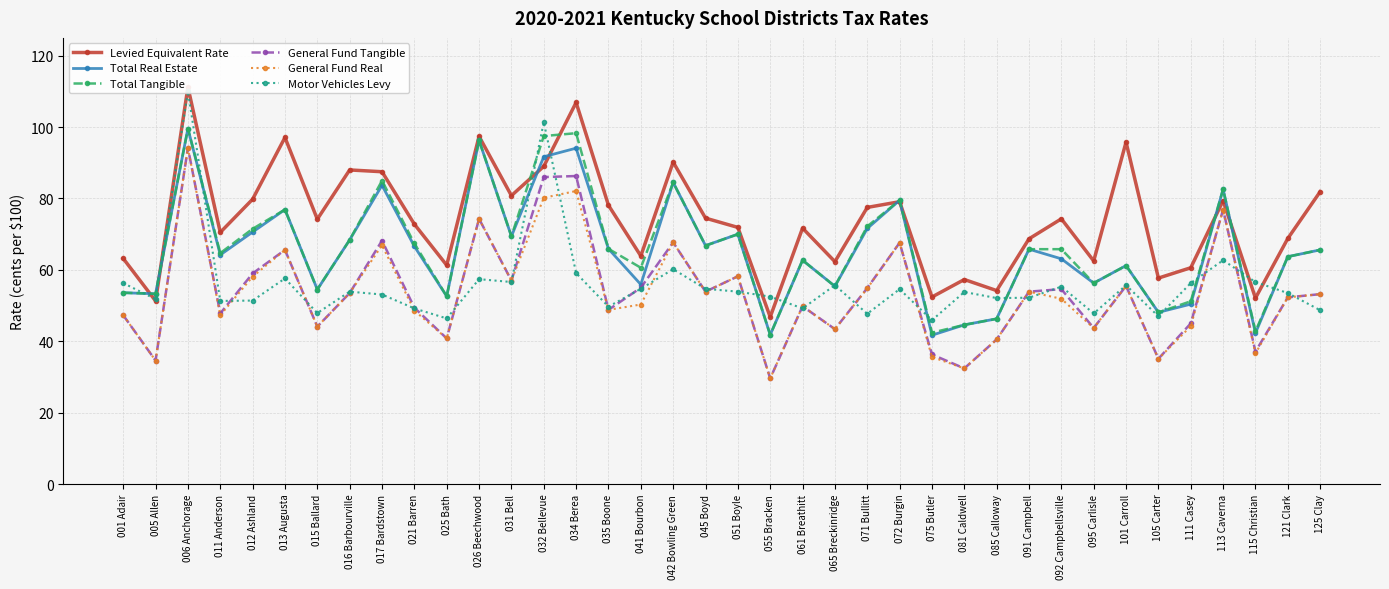

True or false: General Fund Real has a value of 19.0 at 026 Beechwood.

False